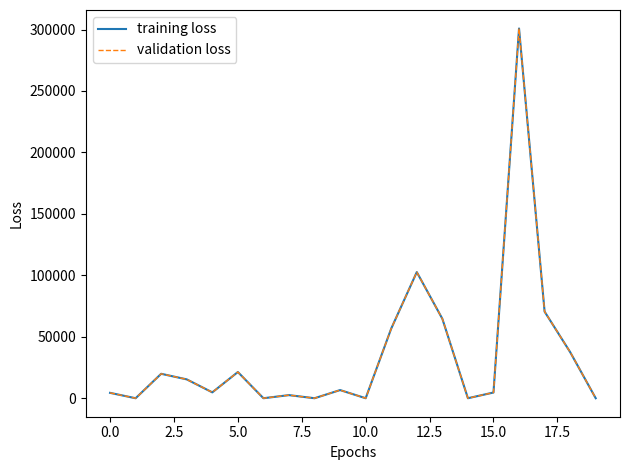

What is the greatest value displayed?

300838.1